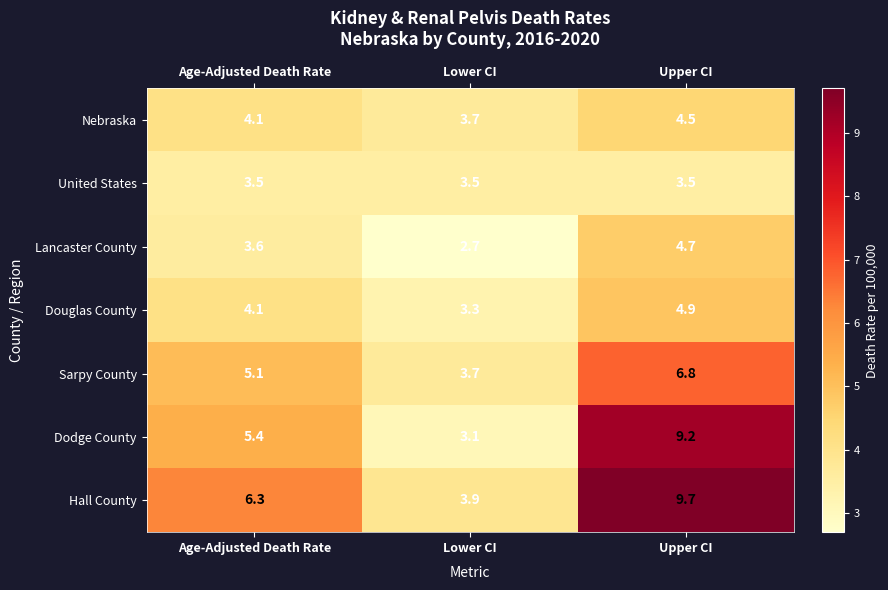

True or false: Nebraska has a value of 5.9 at Lower CI.

False